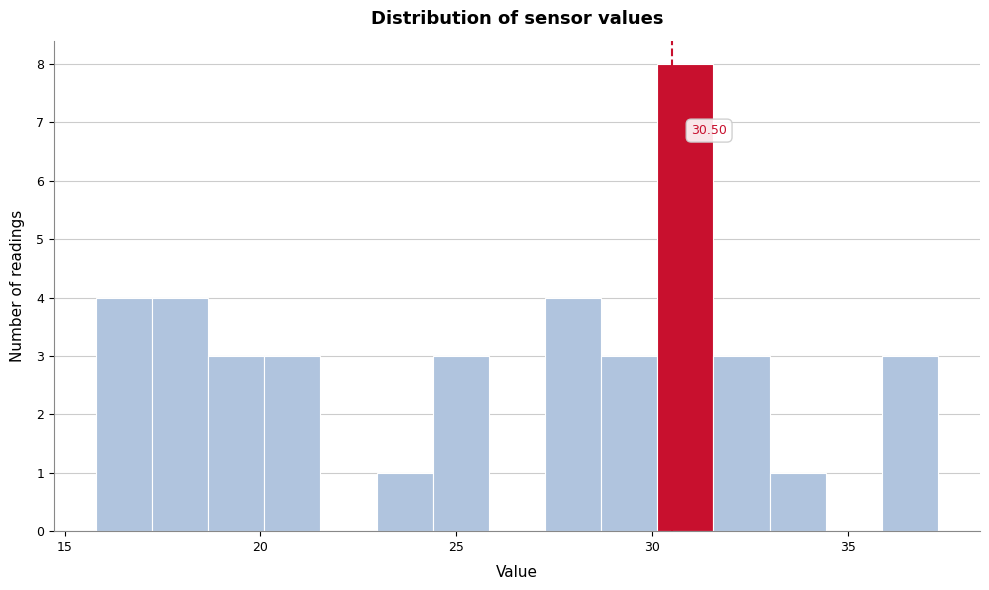

Read against the x-axis, roughly where is the centre of the tallest bar?

31.0